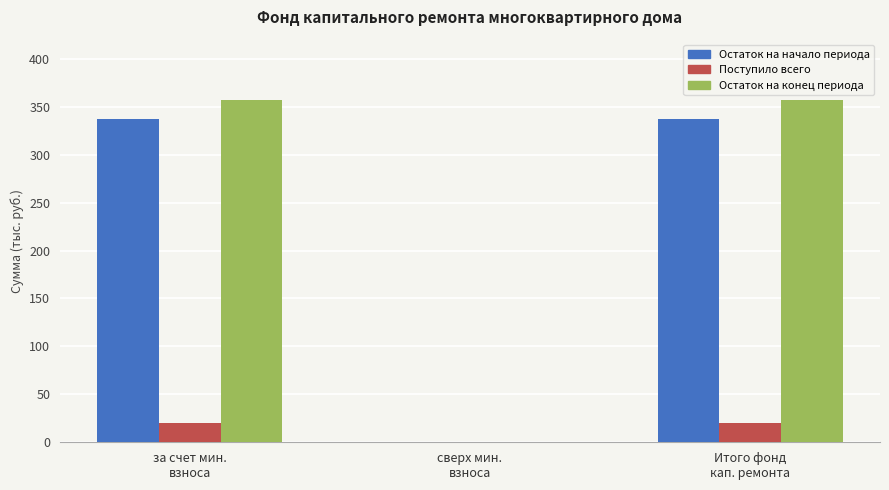

The Остаток на начало периода series shows 212.8 at сверх мин.
взноса. True or false?

False